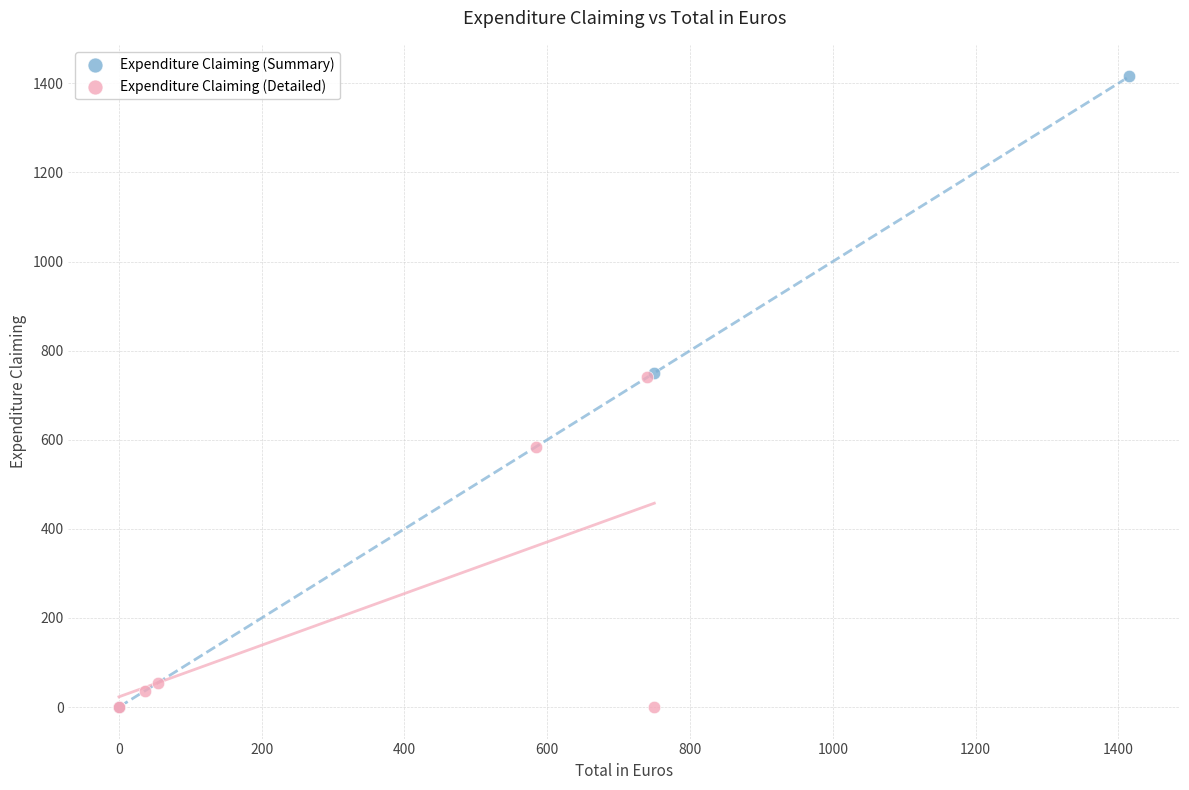

Which series has the widest spread of Y values?

Expenditure Claiming (Summary)